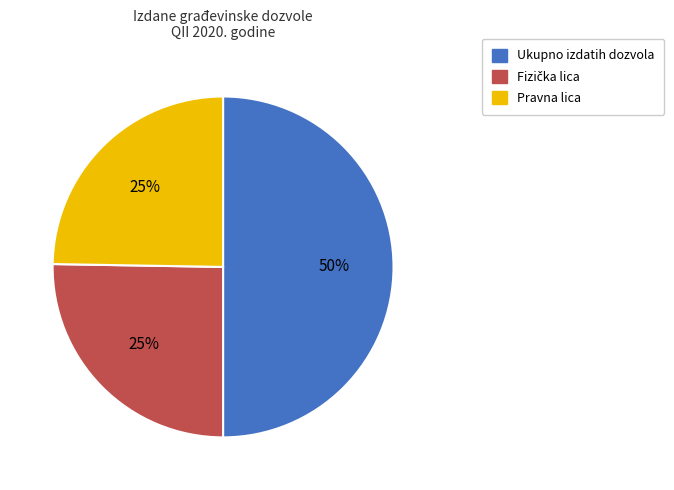

How many slices are in this pie chart?

3